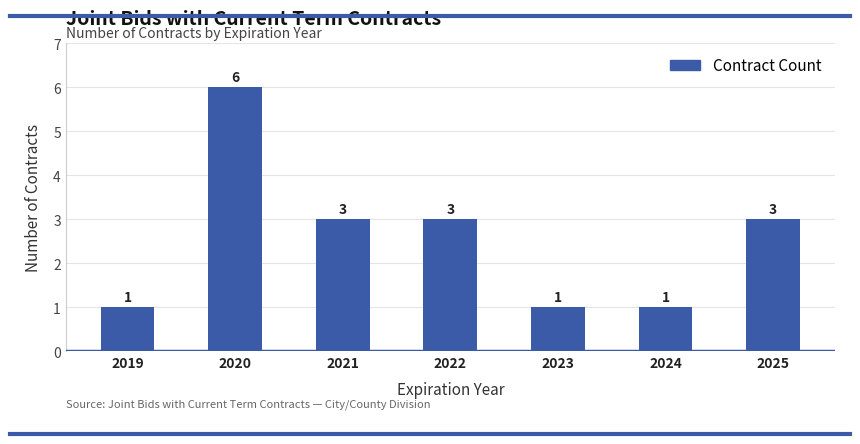

Which category has the highest value across all series?

2020